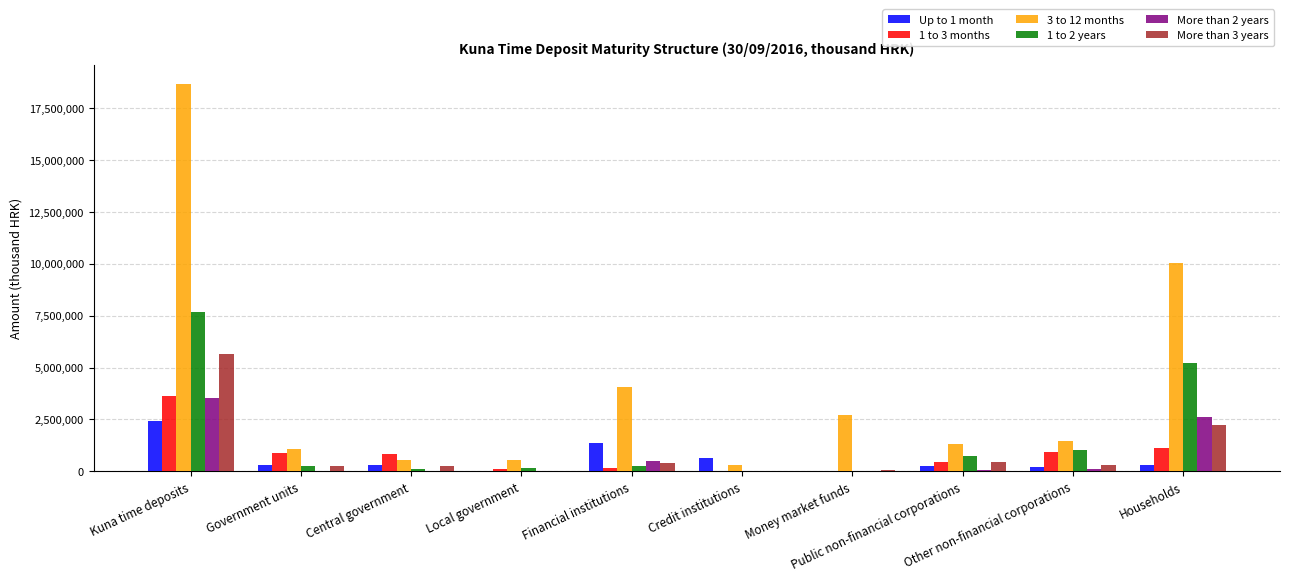

What is the value of the More than 2 years bar at the 10th from the left?

2635706